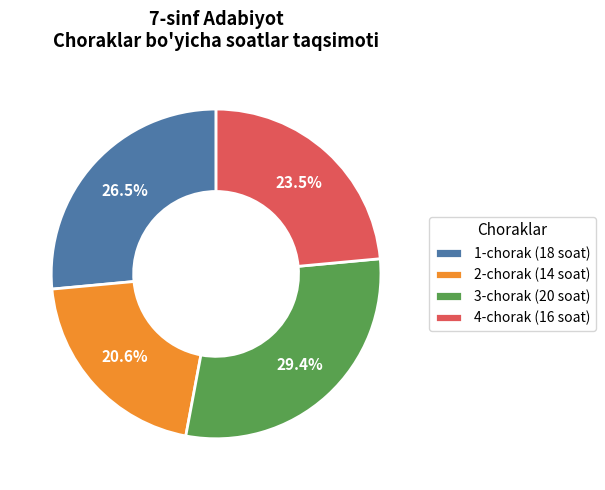

Between 4-chorak (16 soat) and 2-chorak (14 soat), which is larger?

4-chorak (16 soat)